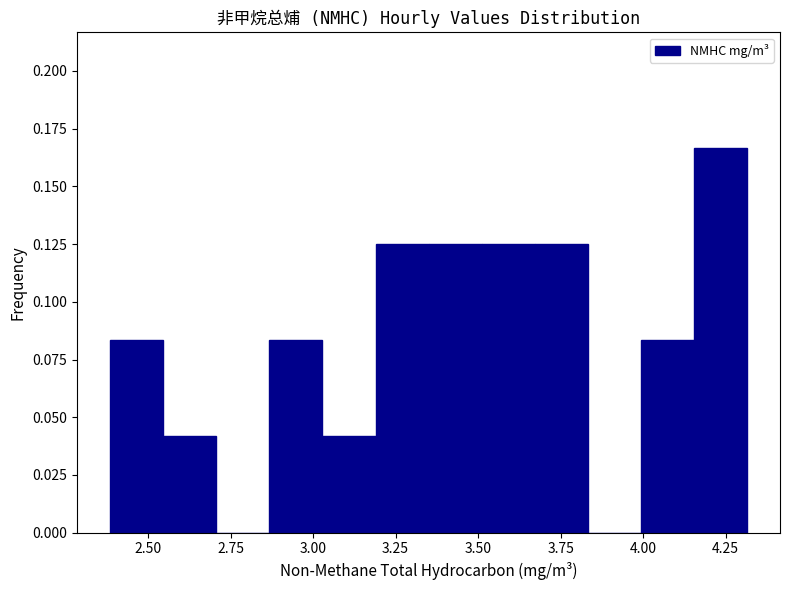

Read against the x-axis, roughly where is the centre of the tallest bar?

4.25